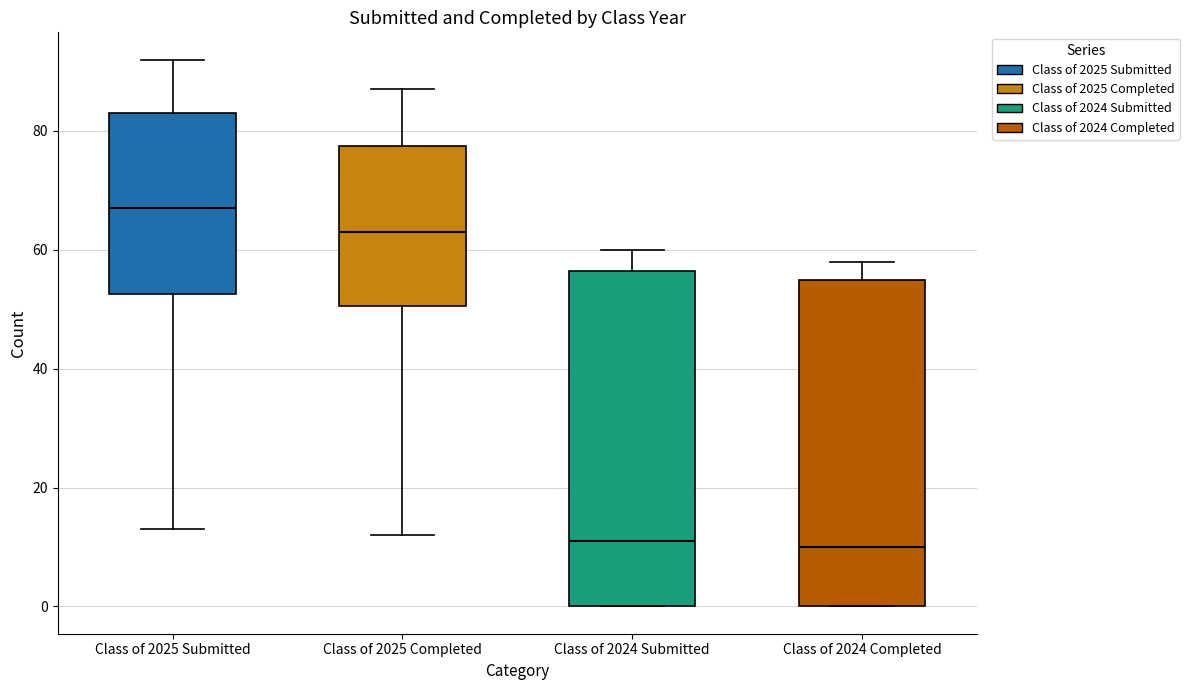

Reading left to right, transcribe this box plot: for each box, give where its median line is, the range the box spans, and where its two whiskers end, as read against the y-axis. The values are not printed on the chart, so give them approximately, as read against the axis.

Class of 2025 Submitted: median 68, box 52 to 84, whiskers 14 to 92
Class of 2025 Completed: median 64, box 50 to 78, whiskers 12 to 88
Class of 2024 Submitted: median 12, box 0 to 56, whiskers 0 to 60
Class of 2024 Completed: median 10, box 0 to 56, whiskers 0 to 58